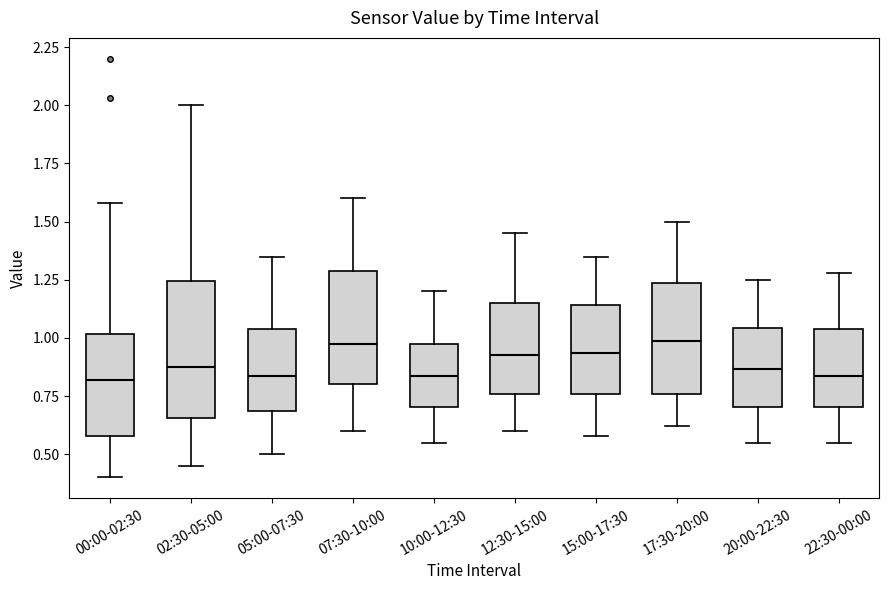

Reading left to right, transcribe this box plot: for each box, give where its median line is, the range the box spans, and where its two whiskers end, as read against the y-axis. The values are not printed on the chart, so give them approximately, as read against the axis.

00:00-02:30: median 0.80, box 0.60 to 1.00, whiskers 0.40 to 1.60
02:30-05:00: median 0.90, box 0.65 to 1.25, whiskers 0.45 to 2.00
05:00-07:30: median 0.85, box 0.70 to 1.05, whiskers 0.50 to 1.35
07:30-10:00: median 1.00, box 0.80 to 1.30, whiskers 0.60 to 1.60
10:00-12:30: median 0.85, box 0.70 to 0.95, whiskers 0.55 to 1.20
12:30-15:00: median 0.95, box 0.75 to 1.15, whiskers 0.60 to 1.45
15:00-17:30: median 0.95, box 0.75 to 1.15, whiskers 0.60 to 1.35
17:30-20:00: median 1.00, box 0.75 to 1.25, whiskers 0.60 to 1.50
20:00-22:30: median 0.85, box 0.70 to 1.05, whiskers 0.55 to 1.25
22:30-00:00: median 0.85, box 0.70 to 1.05, whiskers 0.55 to 1.30